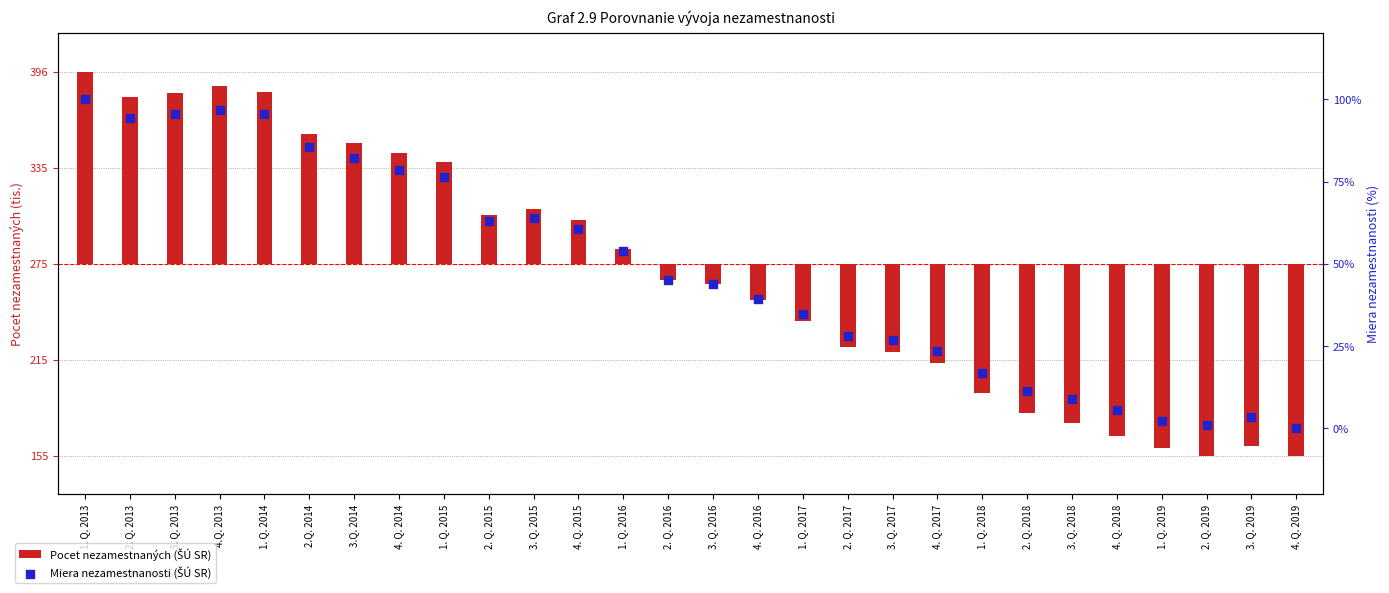

At which category is the sum across all series the highest?

1. Q. 2013